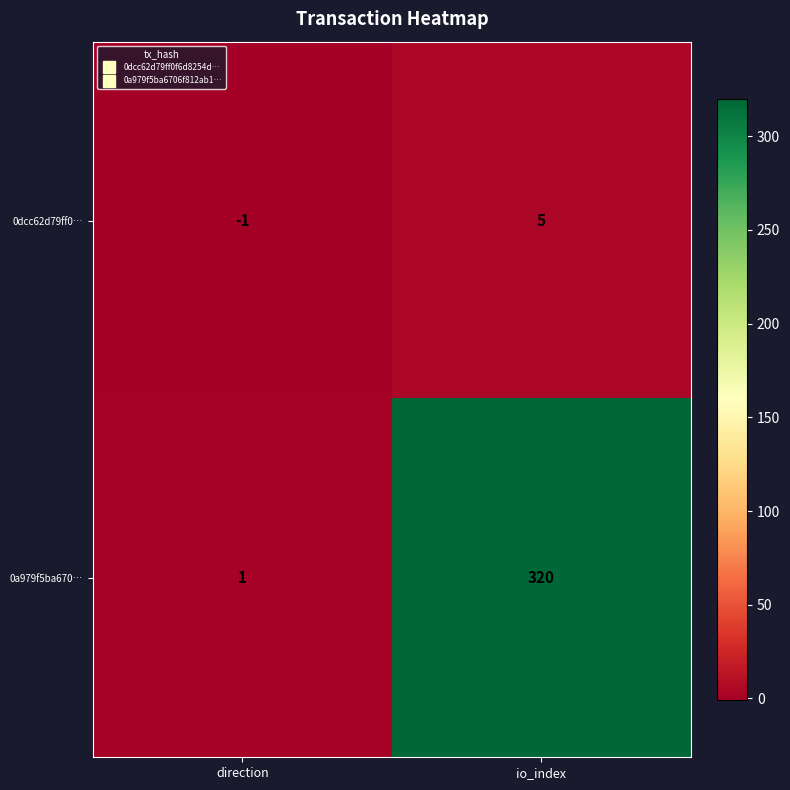

Which series changed the most between direction and io_index?

0a979f5ba670…